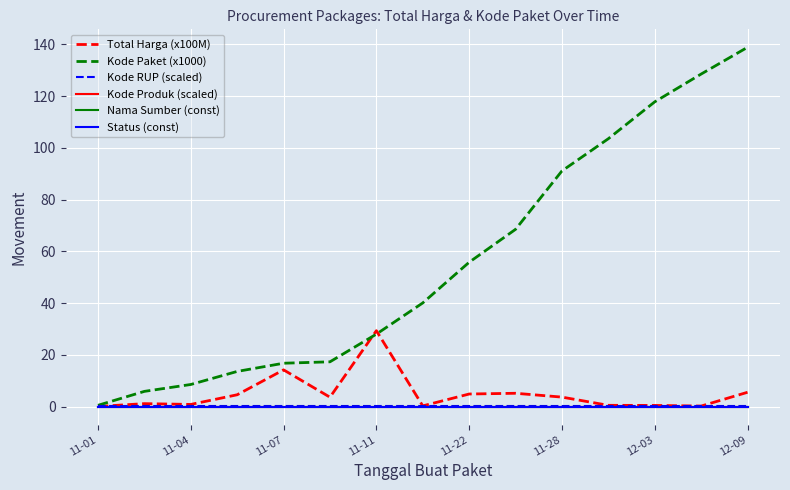

Which series has the widest spread of values?

Kode Paket (x1000)